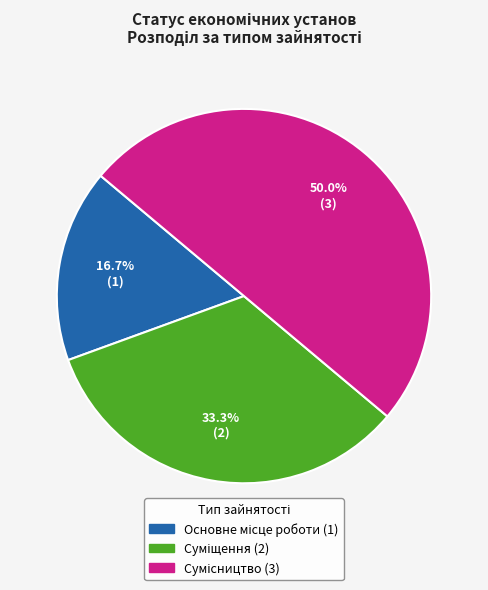

How many segments does this pie chart have?

3